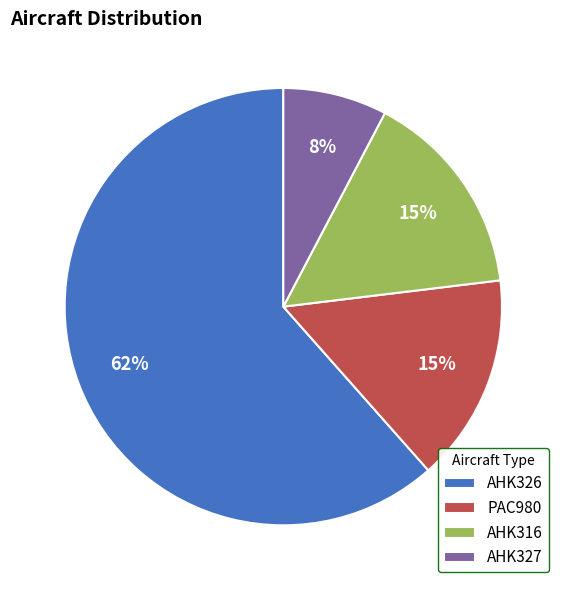

To the nearest percent, what is the average slice percentage?

25%